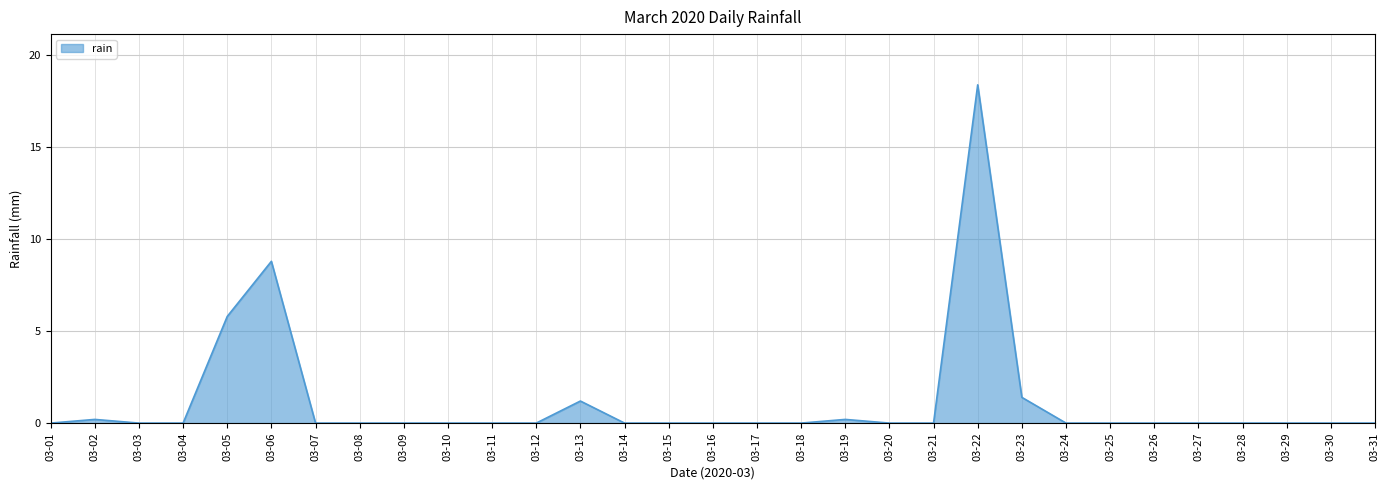

What is the change in value from 03-23 to 03-30?

-1.4